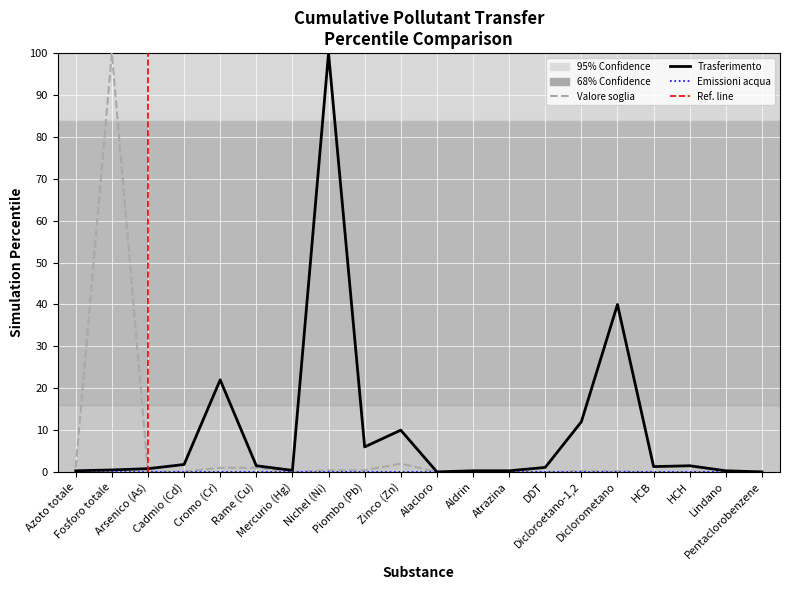

Where is the first local maximum for Valore soglia (col_1)?

Fosforo totale